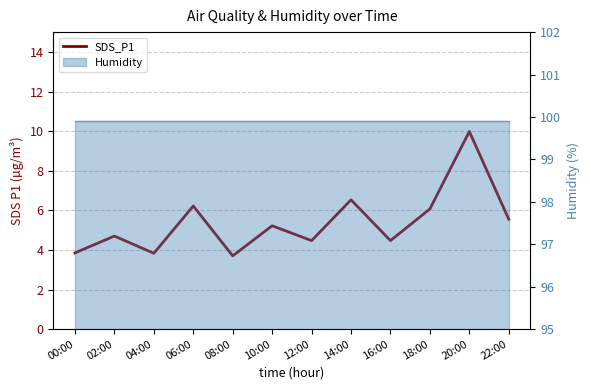

Which has a higher value, 12:00 or 10:00?

10:00